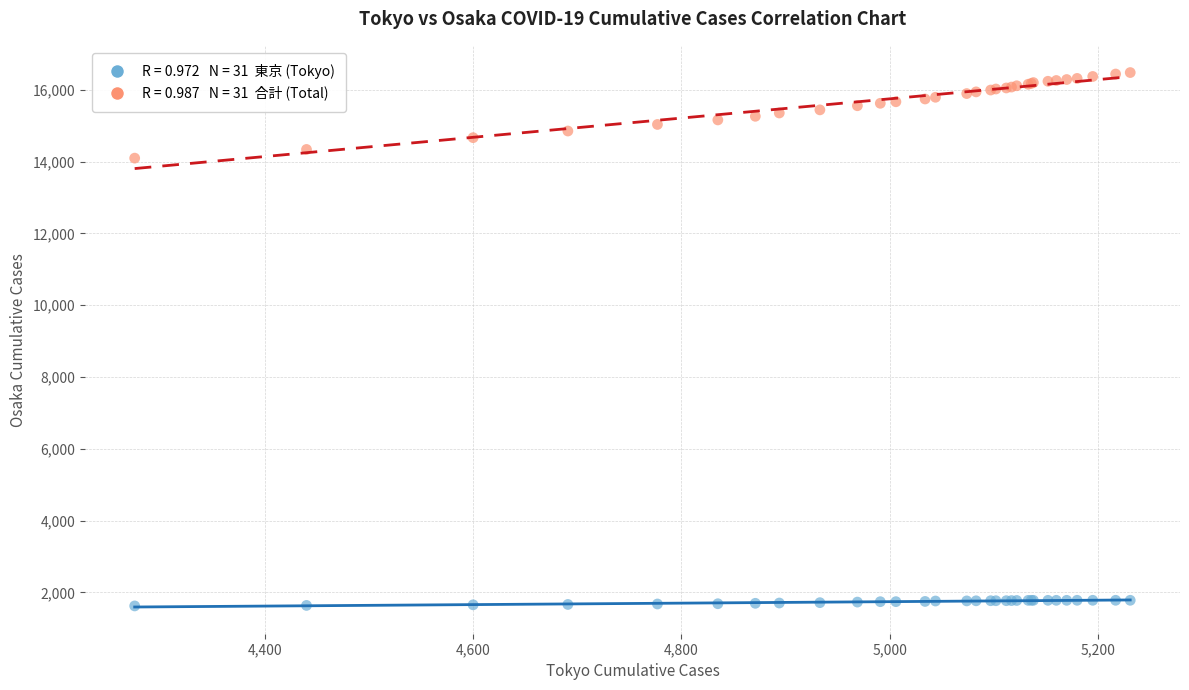

Across all series, what Y value is closest to 9051?

14094